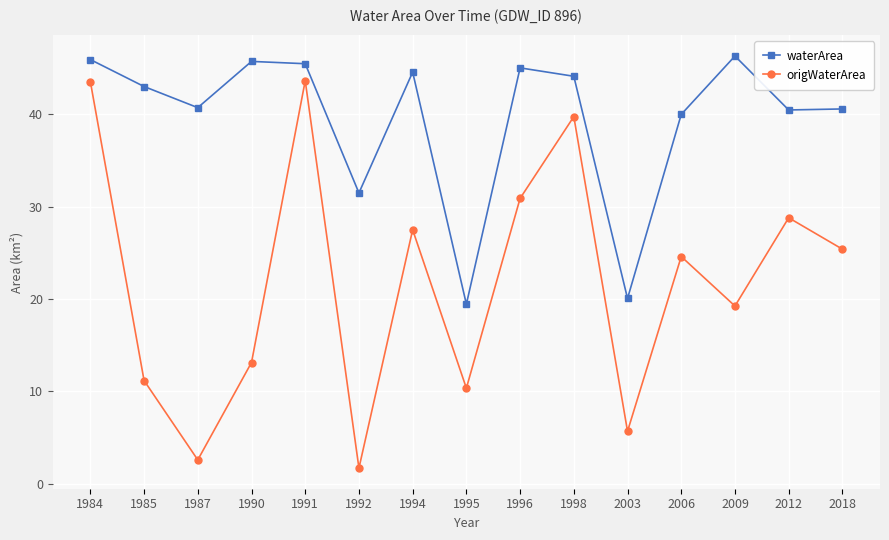

At which category does waterArea reach its first local valley?

1987